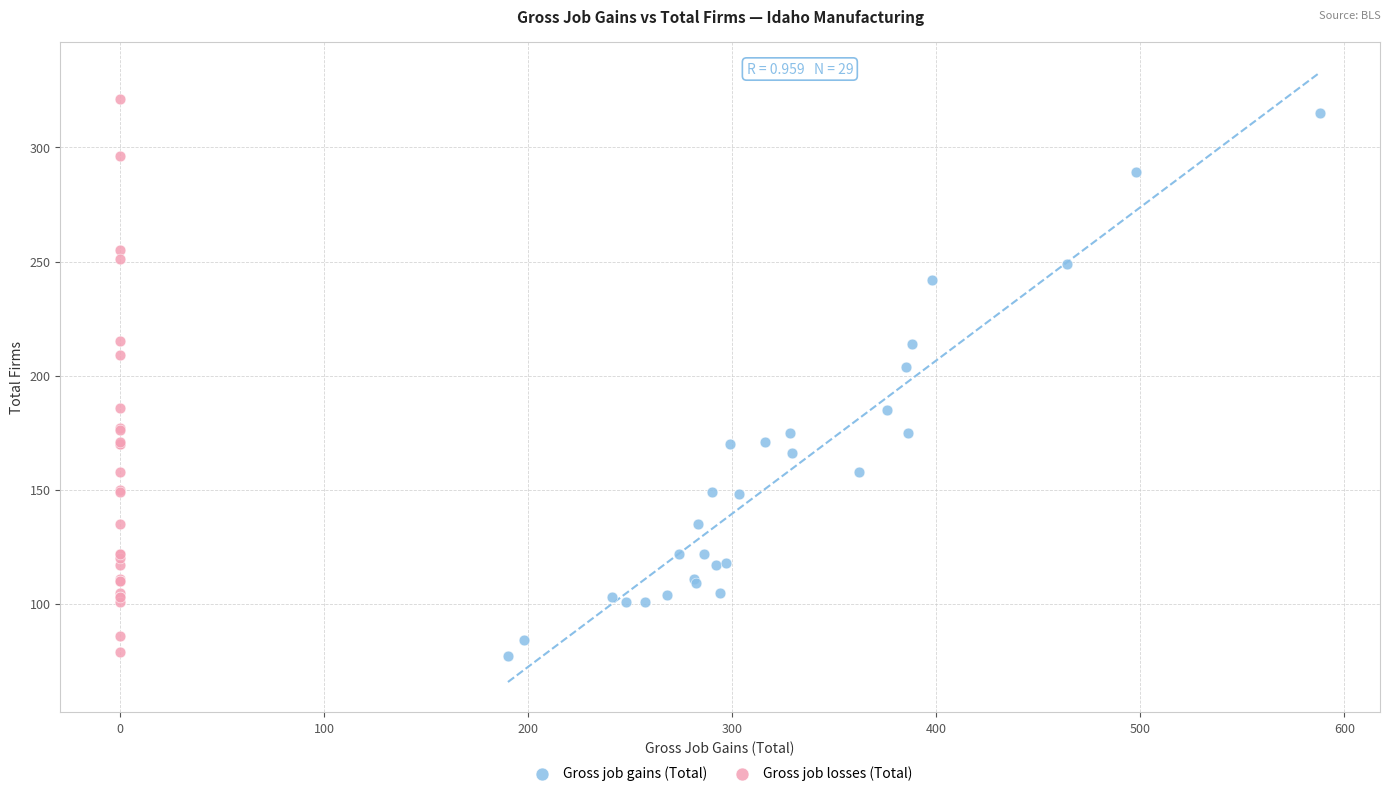

Which series has the largest Y range (max minus min)?

Gross job losses (Total)